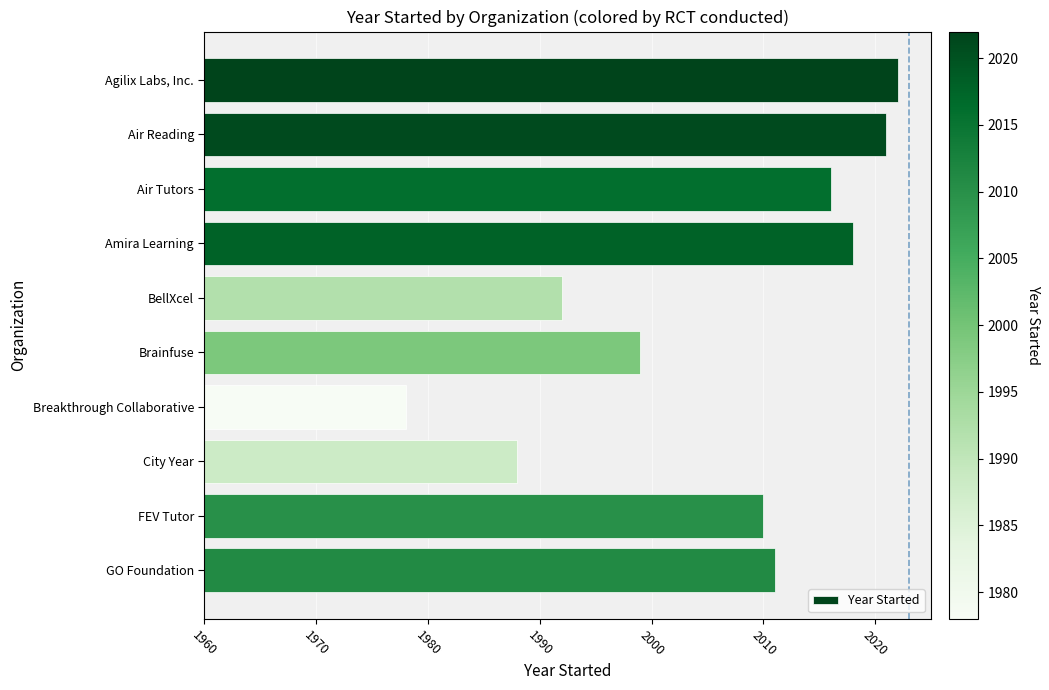

Count the number of data series in this chart.

1